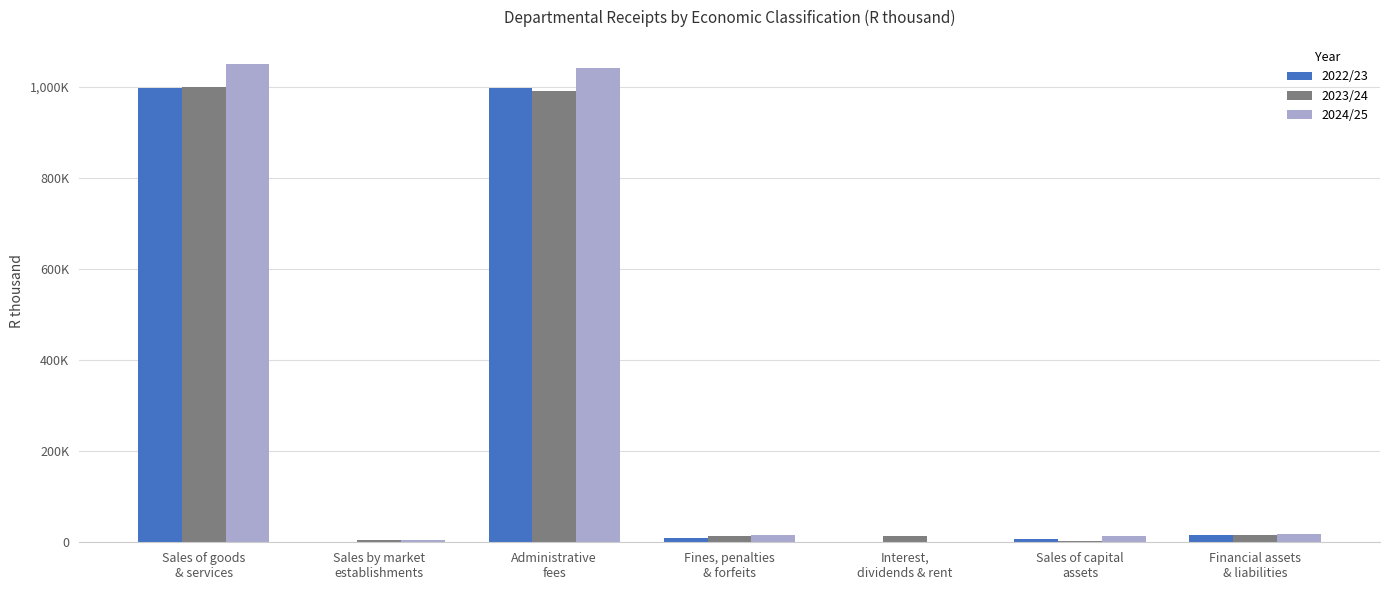

What is the spread (max minus min) of values at Administrative
fees?

49562.2